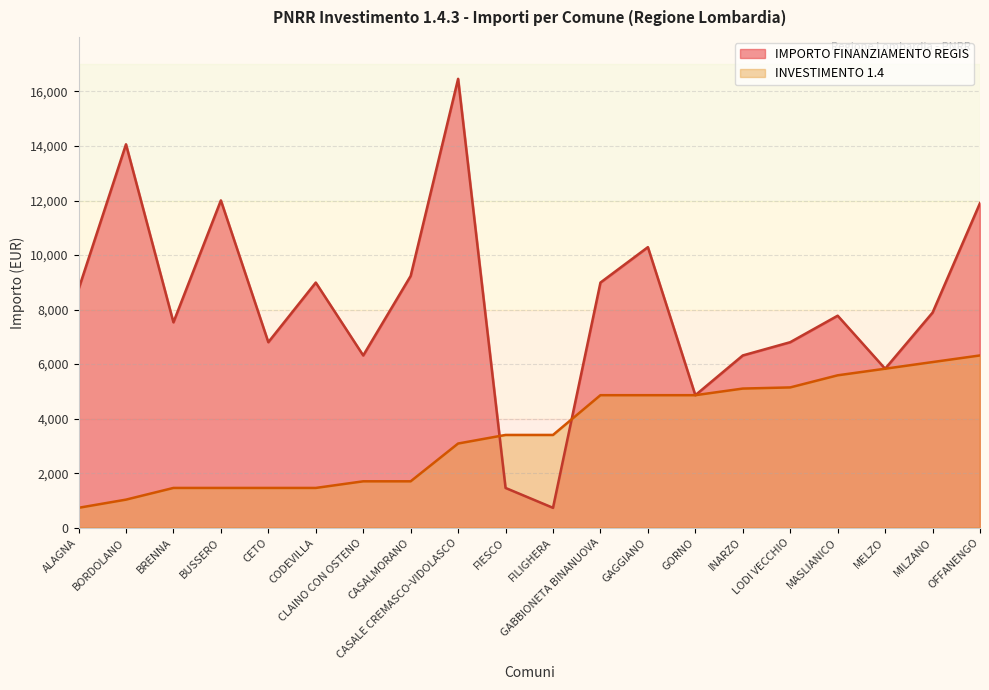

Reading right to left, extract all data points from this chart.

INVESTIMENTO 1.4: OFFANENGO=6318	MILZANO=6075	MELZO=5831	MASLIANICO=5589	LODI VECCHIO=5145	INARZO=5103	GORNO=4860	GAGGIANO=4860	GABBIONETA BINANUOVA=4860	FILIGHERA=3402	FIESCO=3402	CASALE CREMASCO-VIDOLASCO=3087	CASALMORANO=1701	CLAINO CON OSTENO=1701	CODEVILLA=1458	CETO=1458	BUSSERO=1458	BRENNA=1458	BORDOLANO=1029	ALAGNA=729
IMPORTO FINANZIAMENTO REGIS: OFFANENGO=11907	MILZANO=7889	MELZO=5831	MASLIANICO=7776	LODI VECCHIO=6804	INARZO=6318	GORNO=4860	GAGGIANO=10290	GABBIONETA BINANUOVA=8991	FILIGHERA=729	FIESCO=1458	CASALE CREMASCO-VIDOLASCO=16464	CASALMORANO=9234	CLAINO CON OSTENO=6318	CODEVILLA=8991	CETO=6804	BUSSERO=12005	BRENNA=7533	BORDOLANO=14063	ALAGNA=8748